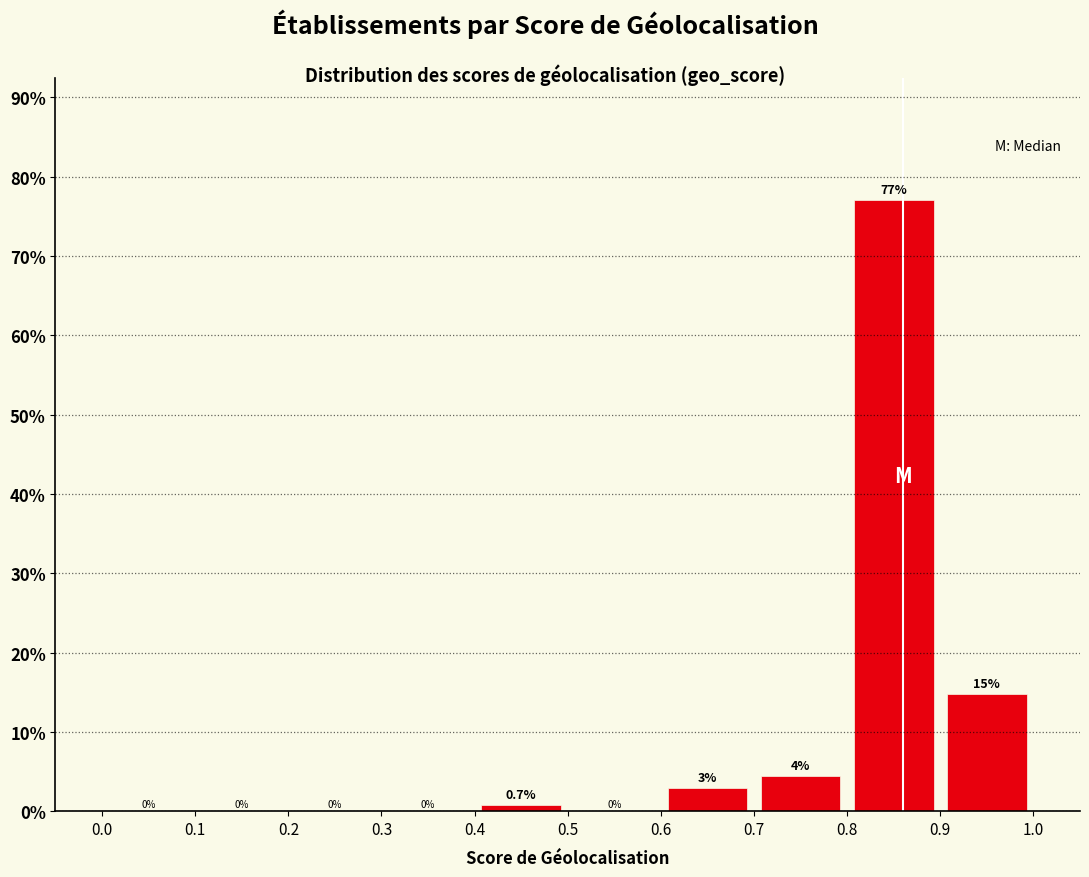

Over which range of the x-axis is the bar tallest?

0.8 to 0.9